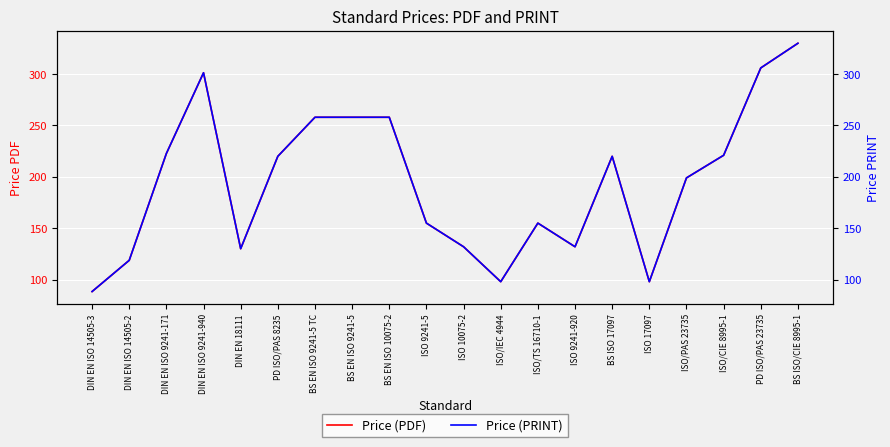

Reading right to left, transcribe all the data shown in this chart.

Price (PDF): BS ISO/CIE 8995-1=330.0	PD ISO/PAS 23735=306.0	ISO/CIE 8995-1=221.0	ISO/PAS 23735=199.0	ISO 17097=98.0	BS ISO 17097=220.0	ISO 9241-920=132.0	ISO/TS 16710-1=155.0	ISO/IEC 4944=98.0	ISO 10075-2=132.0	ISO 9241-5=155.0	BS EN ISO 10075-2=258.0	BS EN ISO 9241-5=258.0	BS EN ISO 9241-5 TC=258.0	PD ISO/PAS 8235=220.0	DIN EN 18111=130.1	DIN EN ISO 9241-940=301.3	DIN EN ISO 9241-171=222.7	DIN EN ISO 14505-2=118.8	DIN EN ISO 14505-3=88.4
Price (PRINT): BS ISO/CIE 8995-1=330.0	PD ISO/PAS 23735=306.0	ISO/CIE 8995-1=221.0	ISO/PAS 23735=199.0	ISO 17097=98.0	BS ISO 17097=220.0	ISO 9241-920=132.0	ISO/TS 16710-1=155.0	ISO/IEC 4944=98.0	ISO 10075-2=132.0	ISO 9241-5=155.0	BS EN ISO 10075-2=258.0	BS EN ISO 9241-5=258.0	BS EN ISO 9241-5 TC=258.0	PD ISO/PAS 8235=220.0	DIN EN 18111=130.1	DIN EN ISO 9241-940=301.3	DIN EN ISO 9241-171=222.7	DIN EN ISO 14505-2=118.8	DIN EN ISO 14505-3=88.4